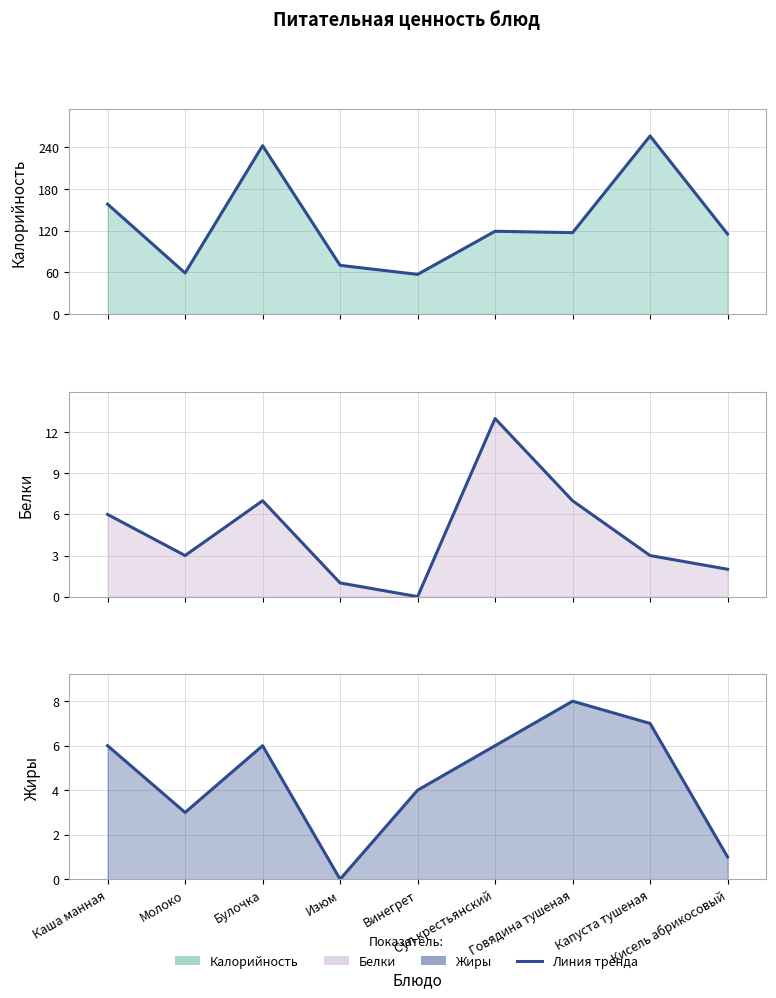

Rank the series by their maximum value, from lowest to highest.

Жиры (линия), Белки (линия), Калорийность (линия)